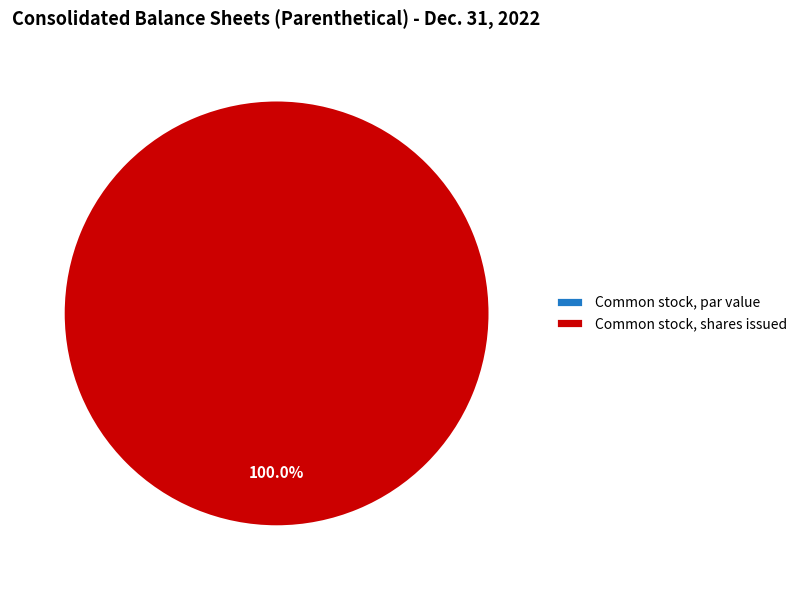

True or false: Common stock, shares issued accounts for 100% of the total.

True